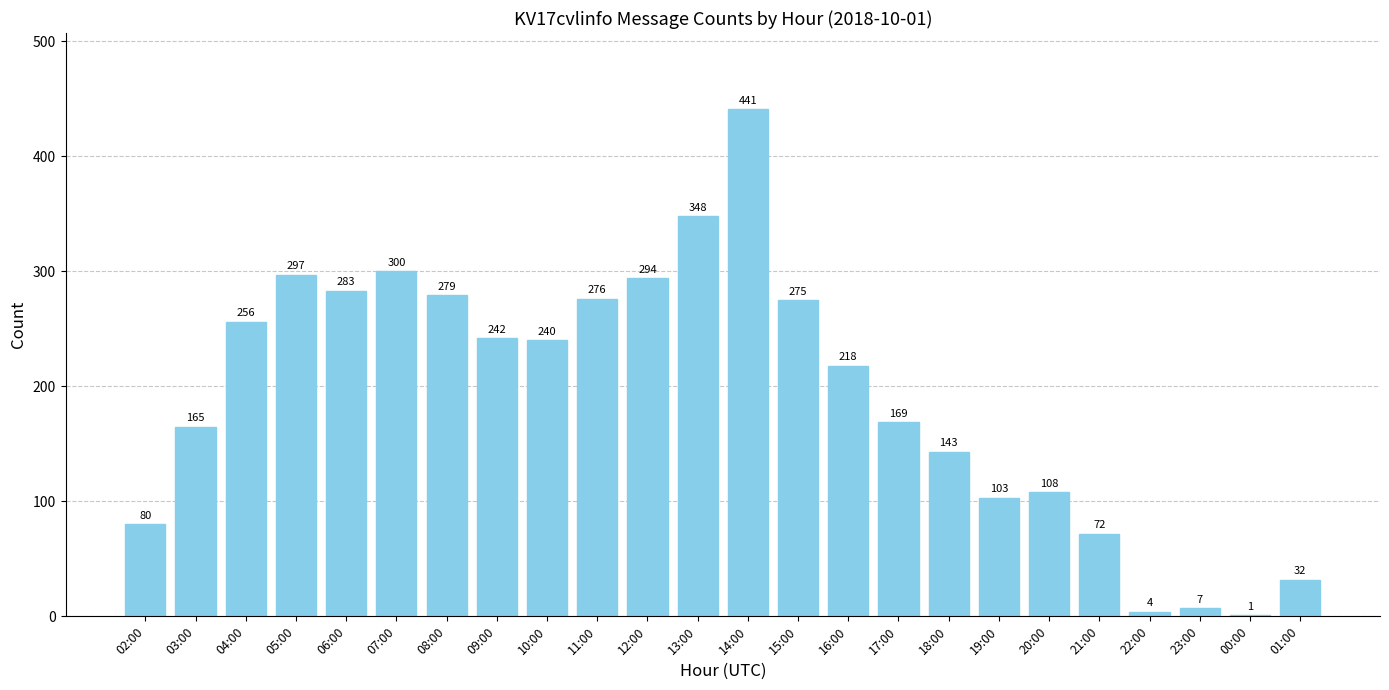

Which label corresponds to the largest value in the chart?

14:00